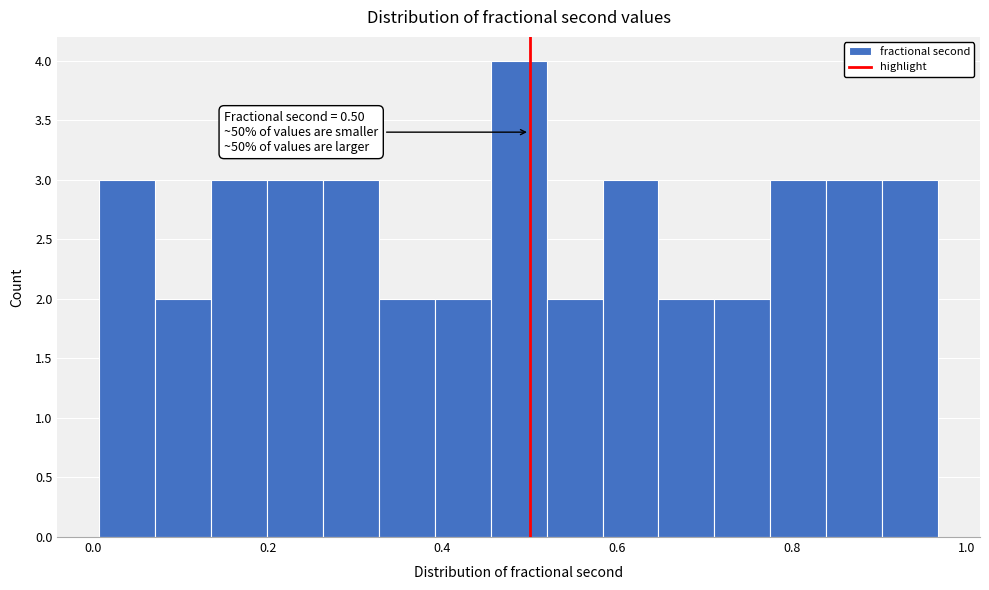

Around what value on the x-axis is the tallest bar? Give the approximate position of its centre, as read against the axis.

0.48